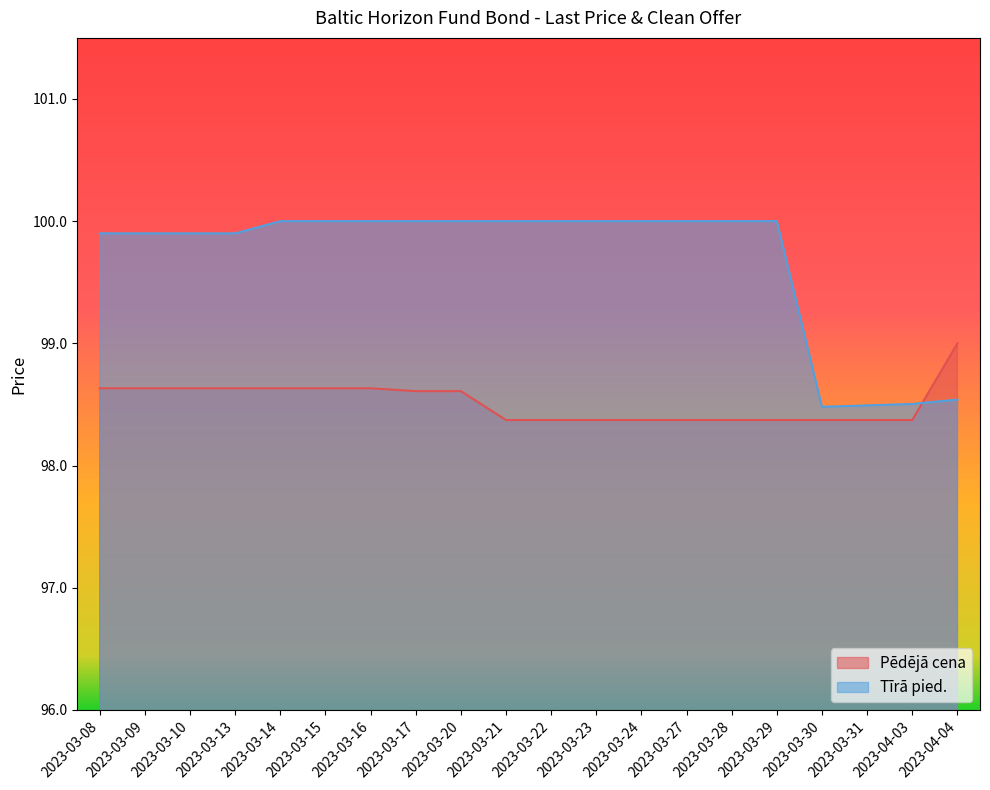

True or false: Tīrā pied. has a value of 171.5 at 2023-04-04.

False